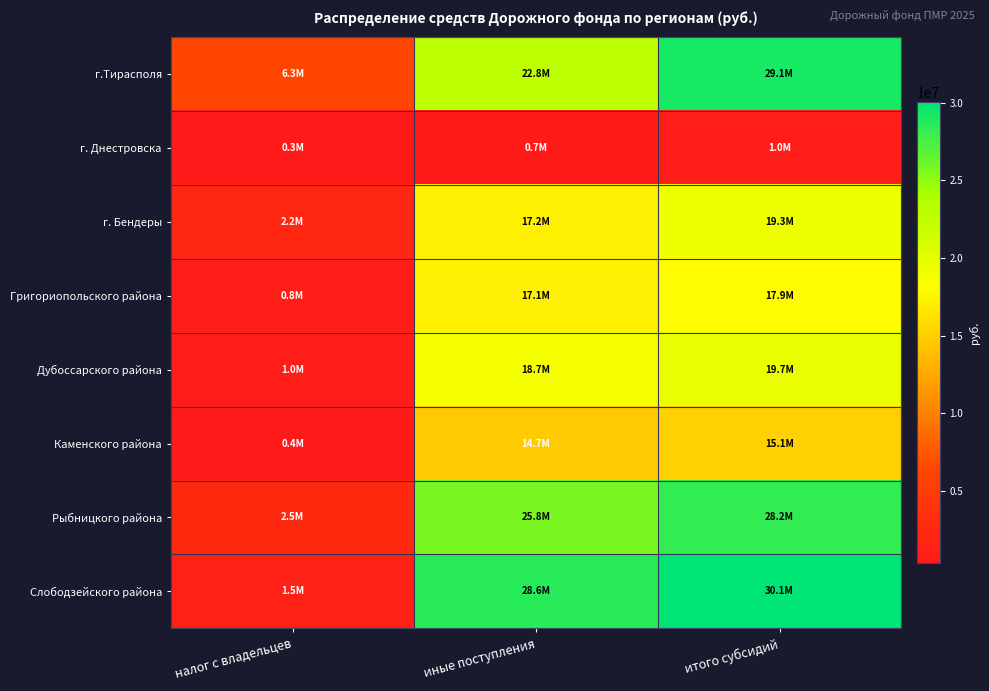

What is the minimum value shown in the chart?

337562